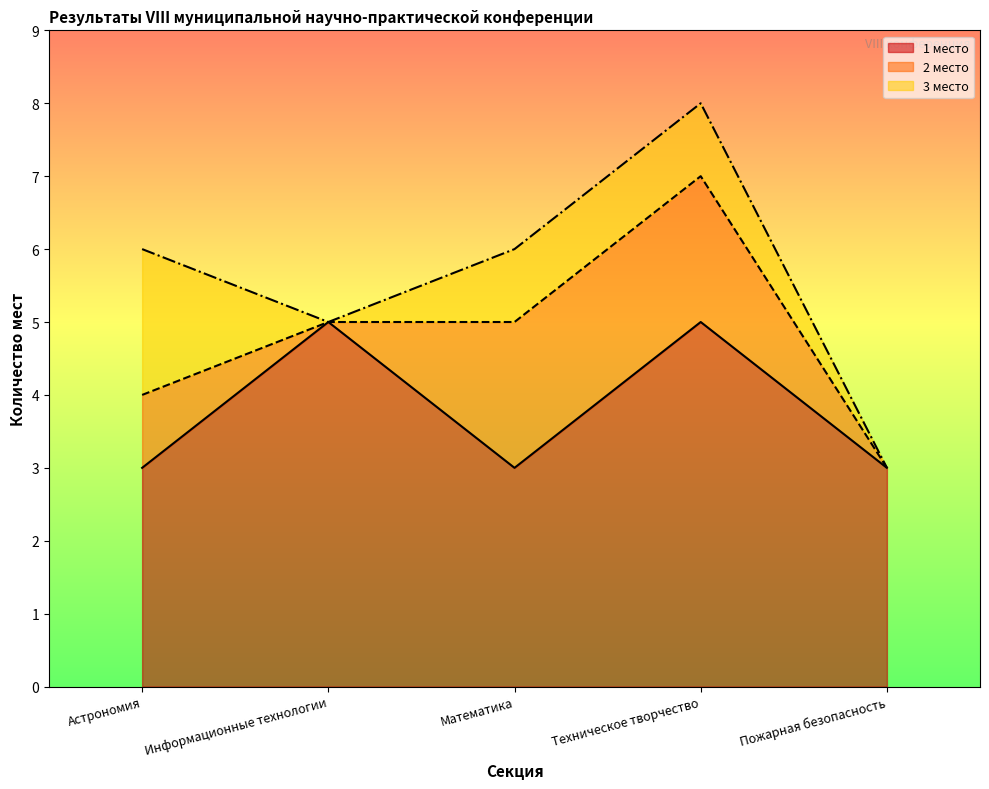

How many data points does each series have?

5